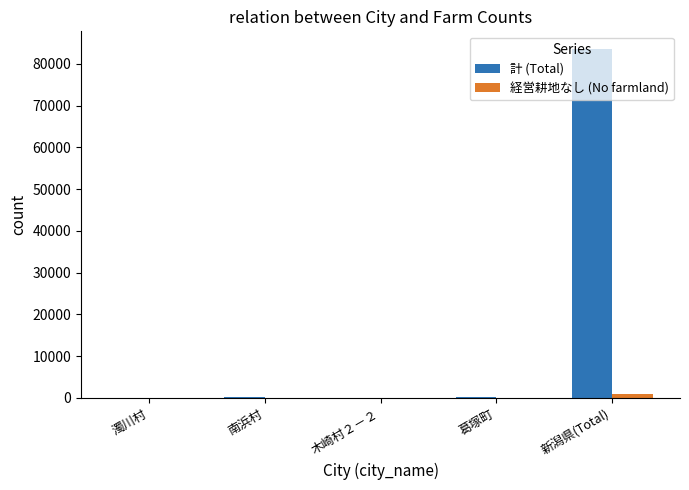

Which series changed the most between 葛塚町 and 新潟県(Total)?

計 (Total)